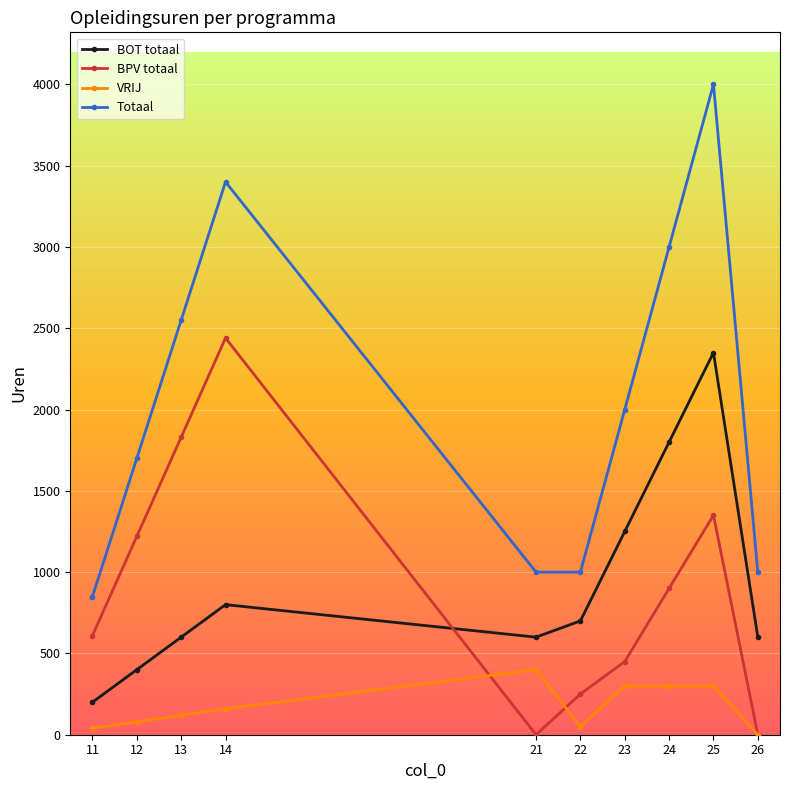

Which series has the largest total across all categories?

Totaal